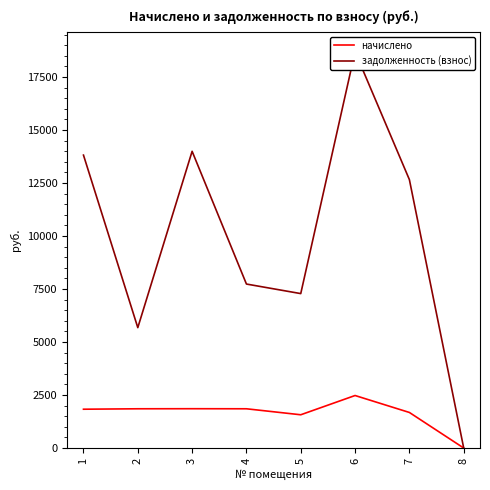

What are all the series names shown in the legend?

начислено, задолженность (взнос)